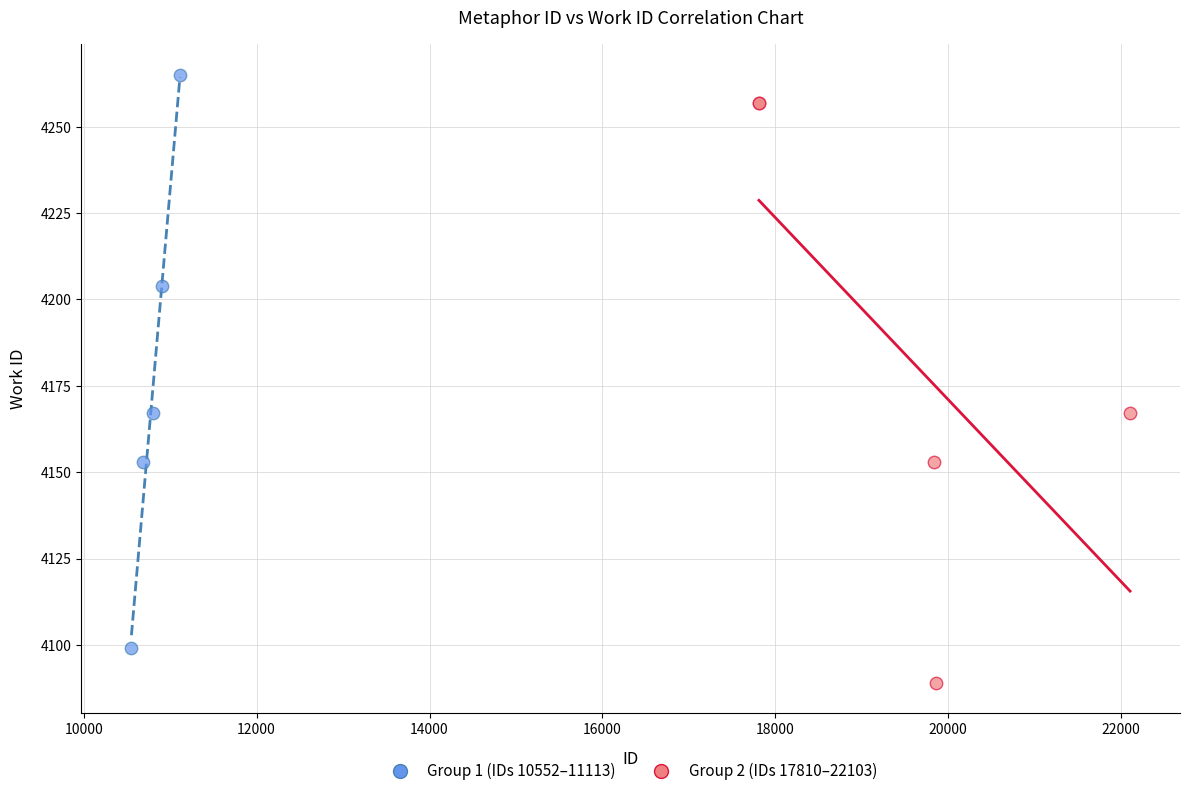

Which series reaches the minimum Y coordinate?

Group 2 (IDs 17810–22103)